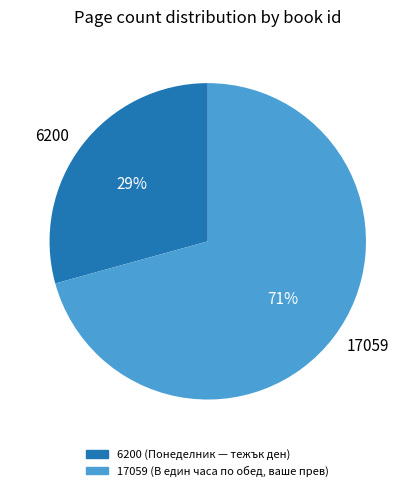

What is the majority slice?

17059